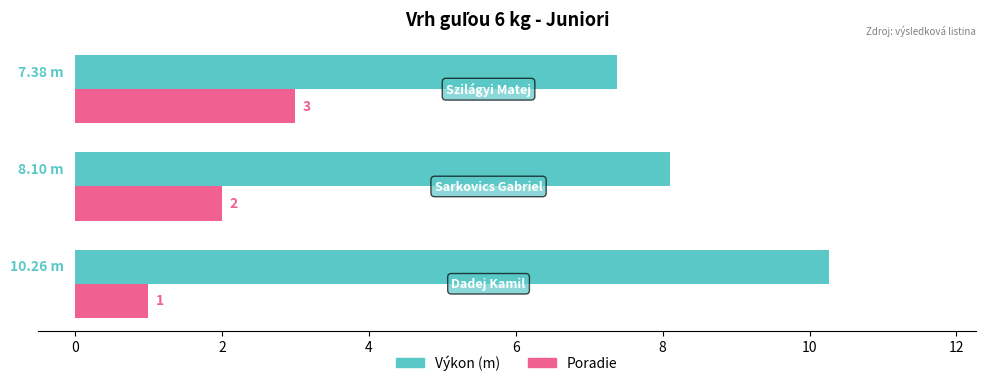

Which series has the largest range (max minus min)?

Výkon (m)